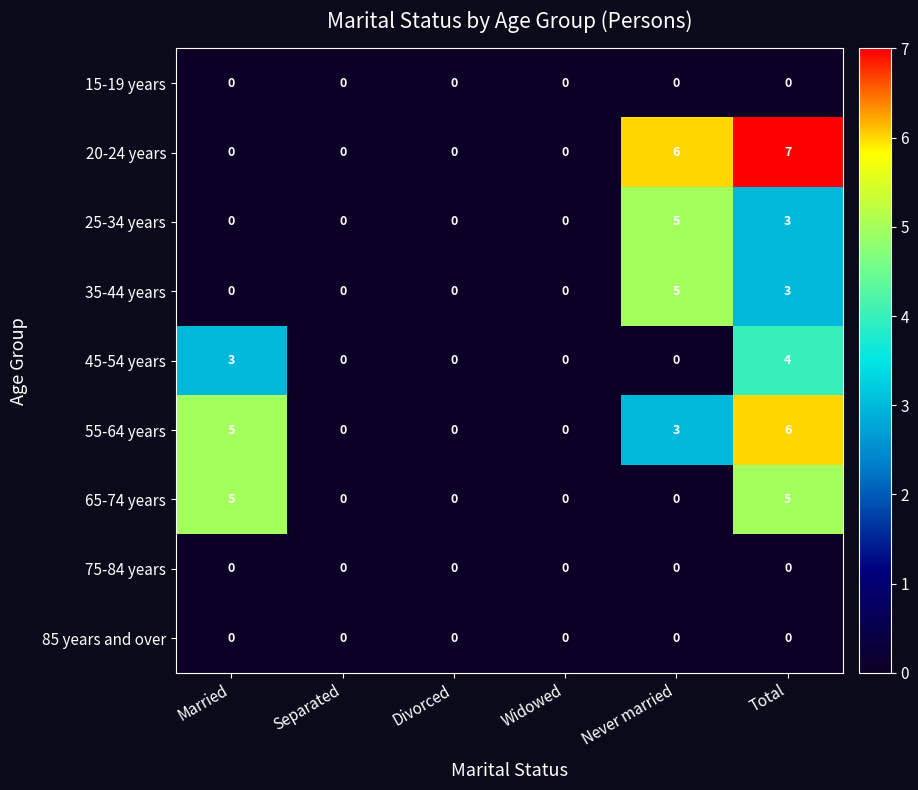

At which category is the sum across all series the highest?

Total